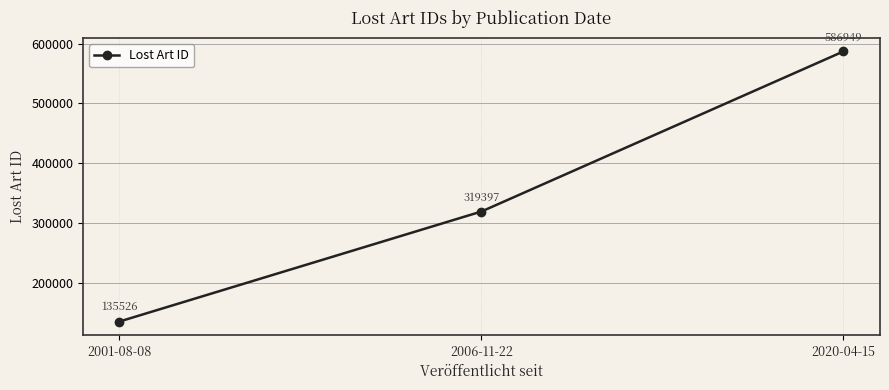

Does the chart display data point markers on the line(s)?

Yes